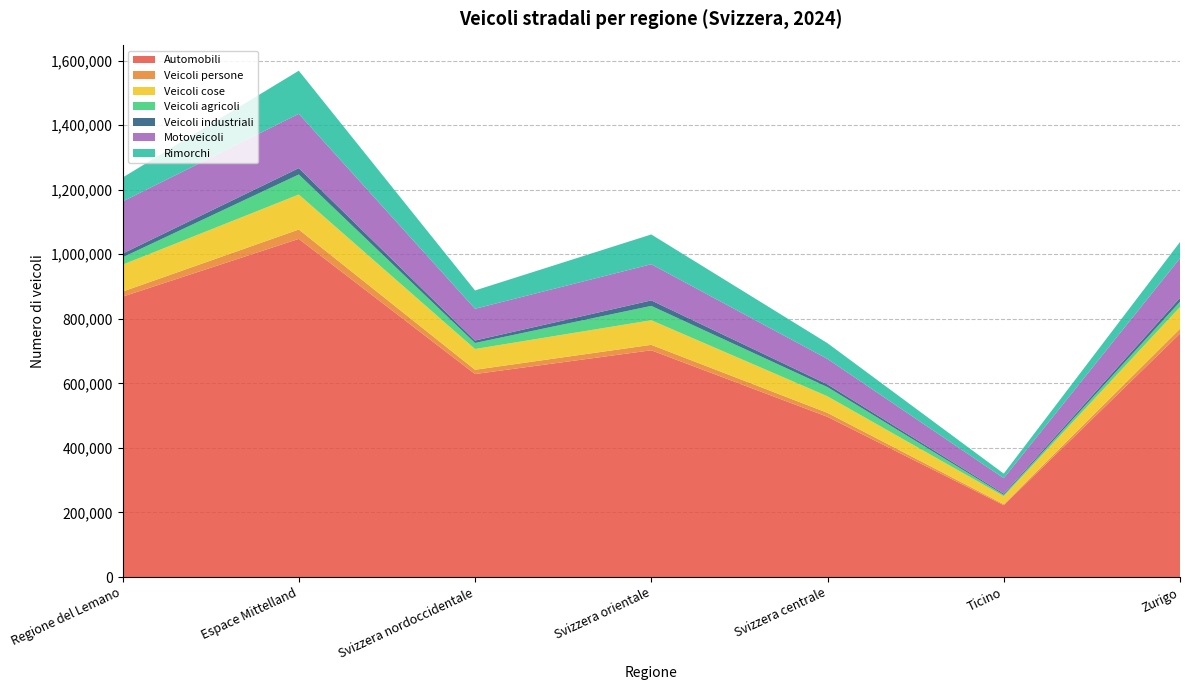

What is the minimum value for Automobili?

222583